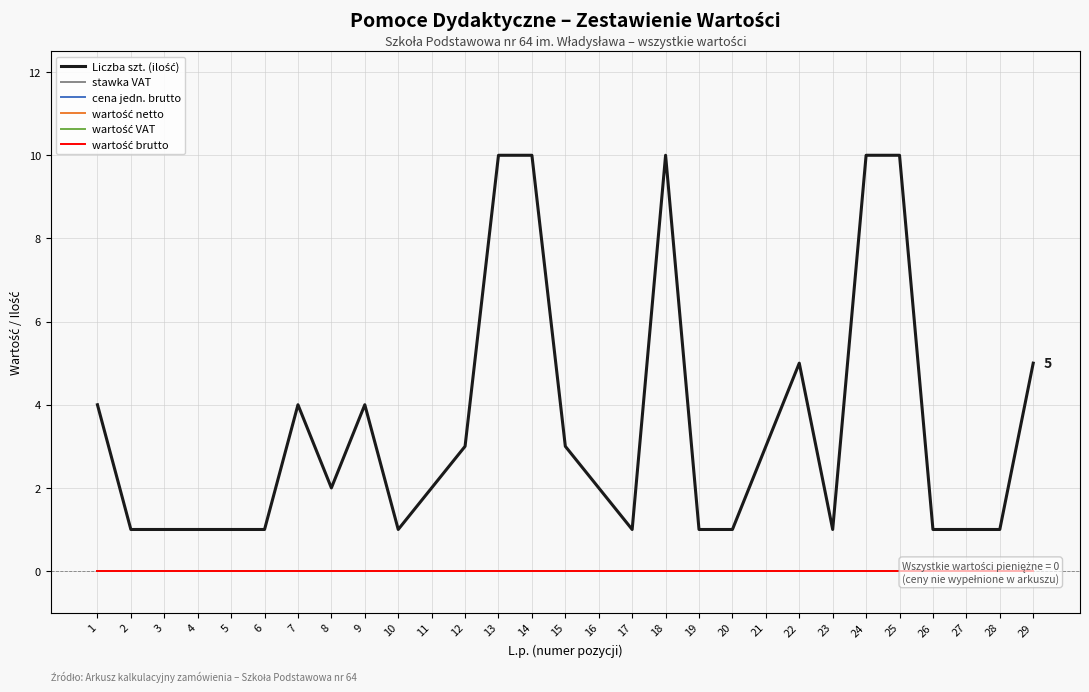

Which label corresponds to the smallest value in the chart?

1